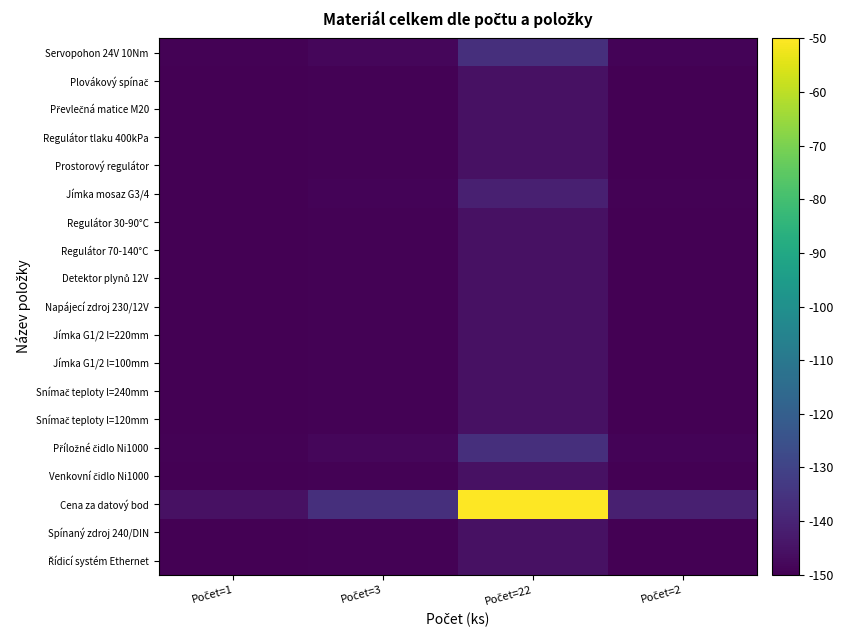

Between Počet=22 and Počet=2, which is larger?

Počet=22